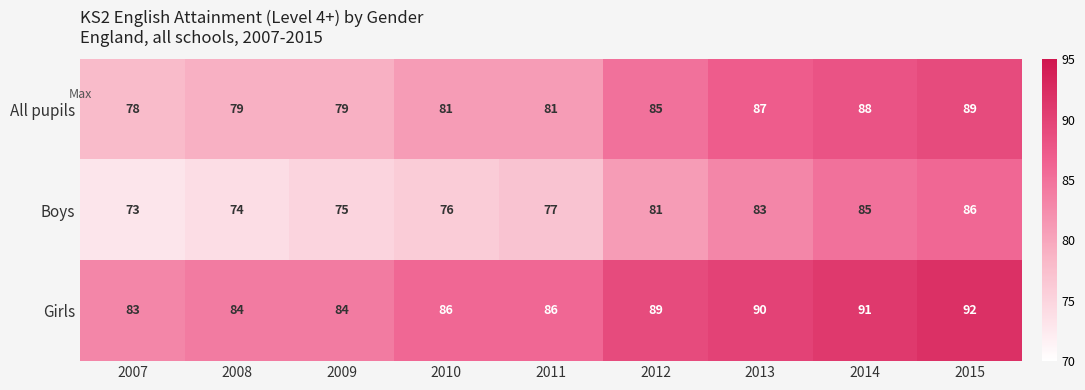

Which series has the largest total across all categories?

Girls